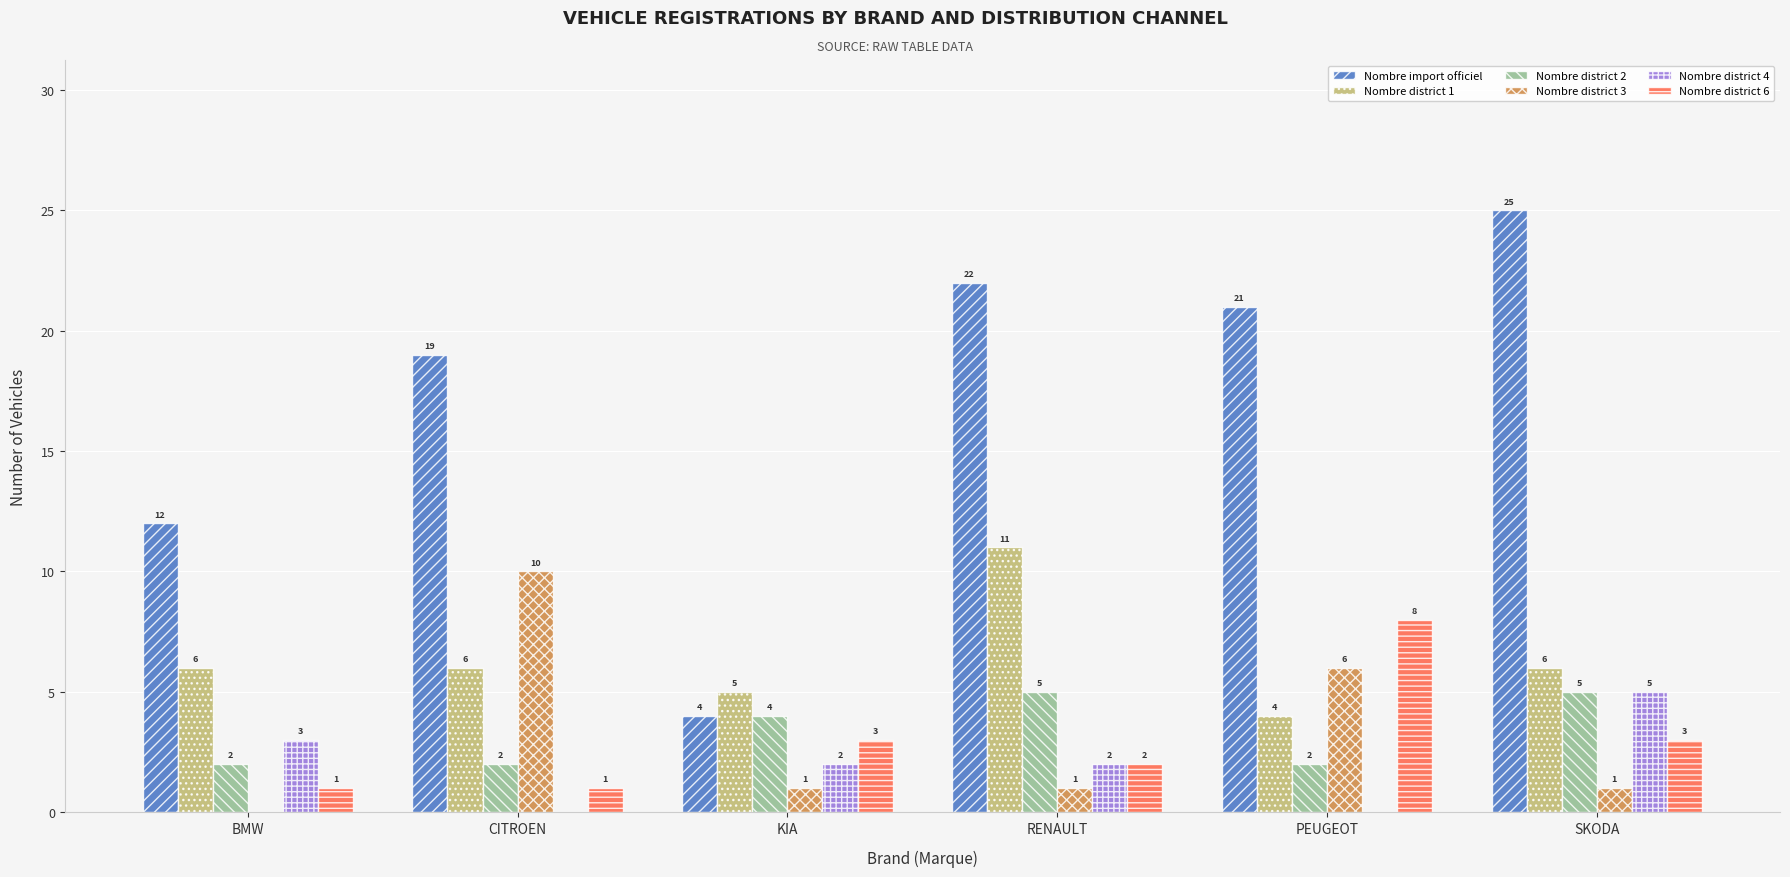

Is the value of Nombre district 2 at KIA greater than the value of Nombre district 6 at PEUGEOT?

No